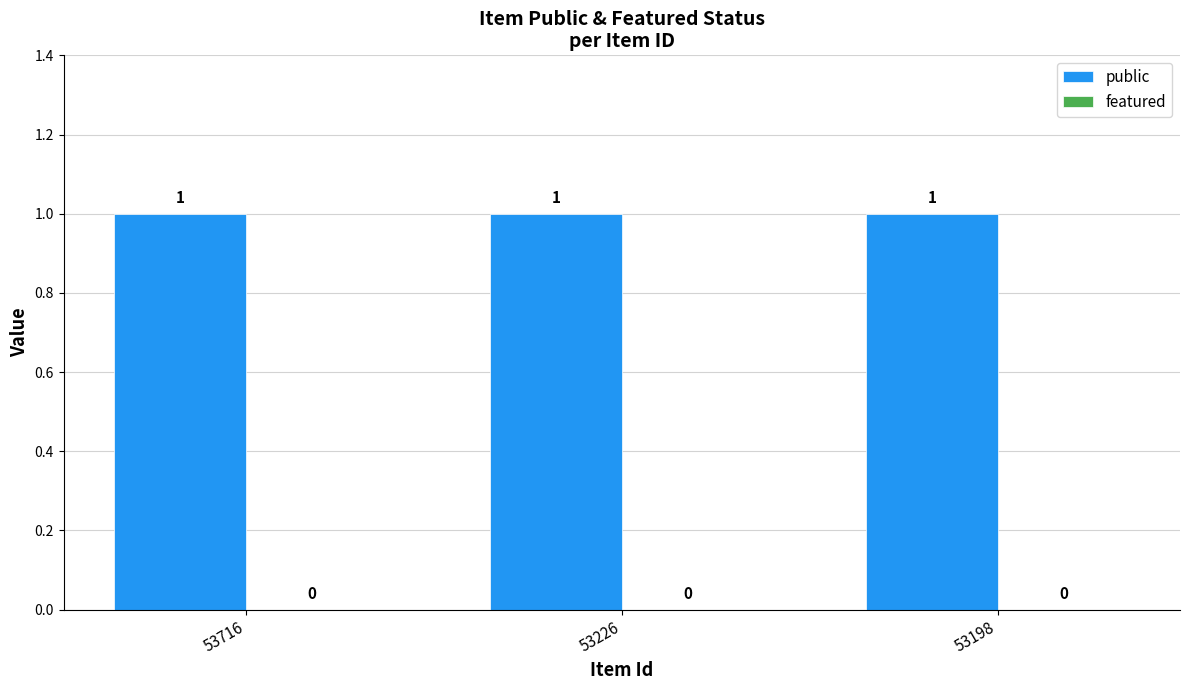

Reading left to right, list all the values displayed in this chart.

public: 53716=1	53226=1	53198=1
featured: 53716=0	53226=0	53198=0